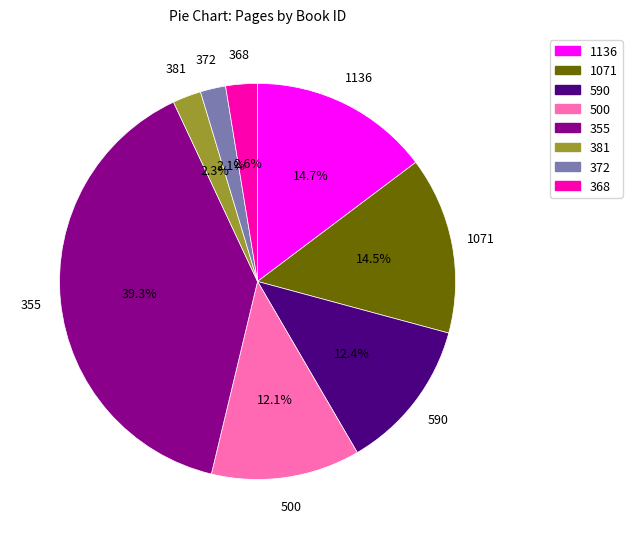

To the nearest percent, what is the combined percentage of 500 and 372?

14%